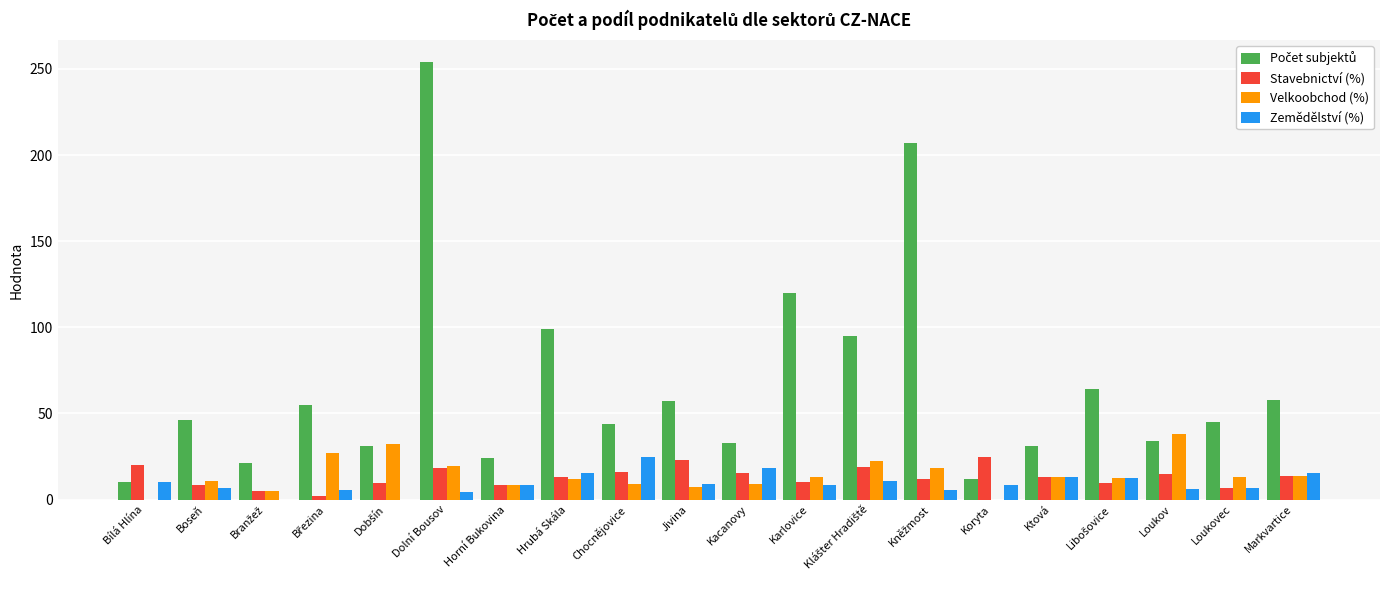

What is the total value across all series at Ktová?

69.7